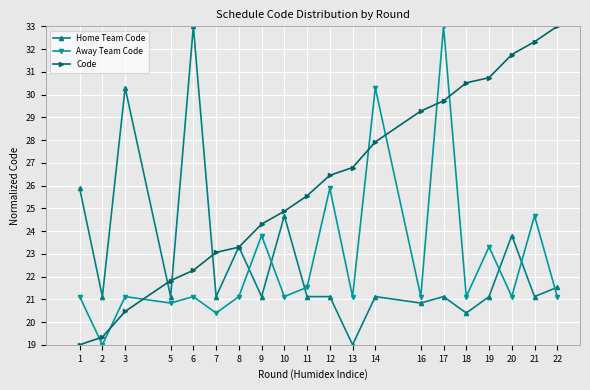

The Away Team Code series shows 32.1 at 1. True or false?

False